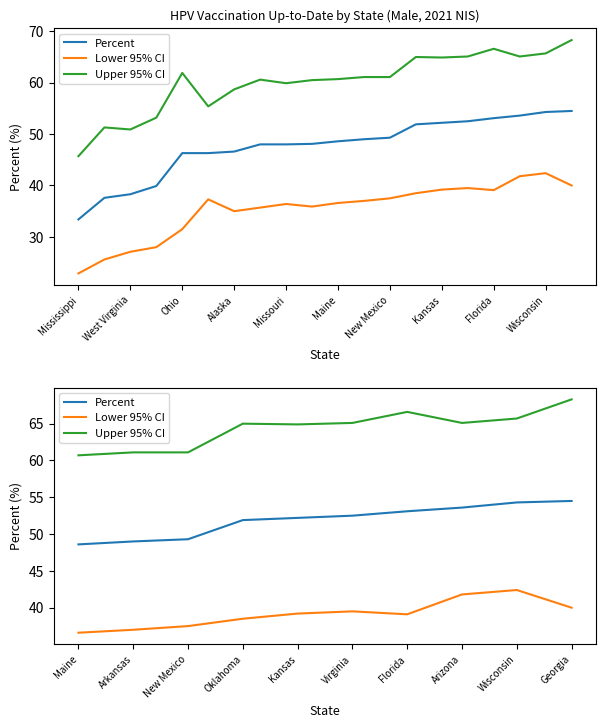

True or false: Percent has more than 1 interior local peaks.

False